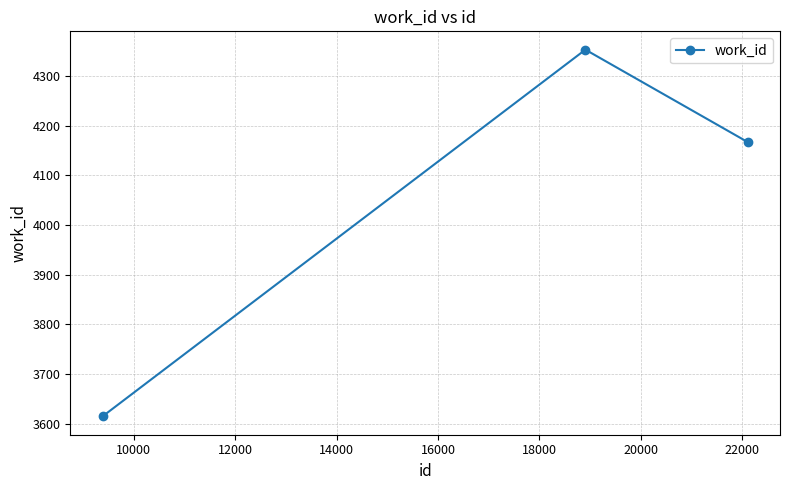

What is the smallest value displayed?

3615